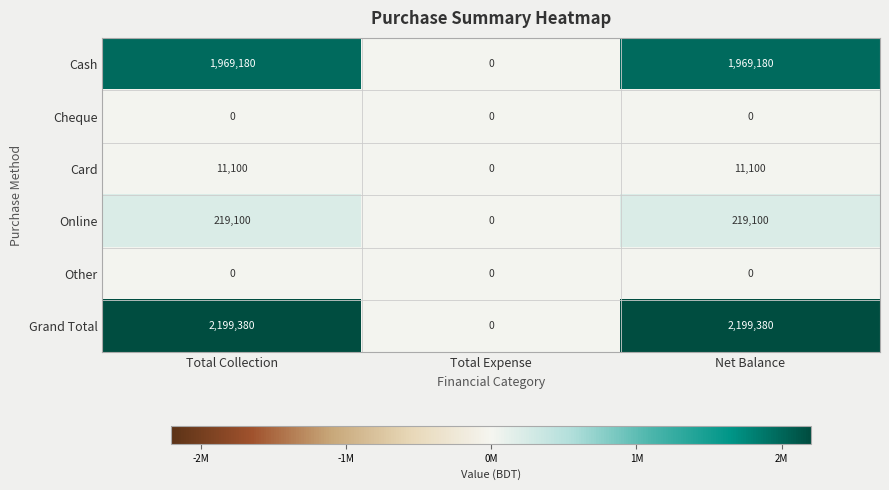

What is the total value across all series at Net Balance?

4398760